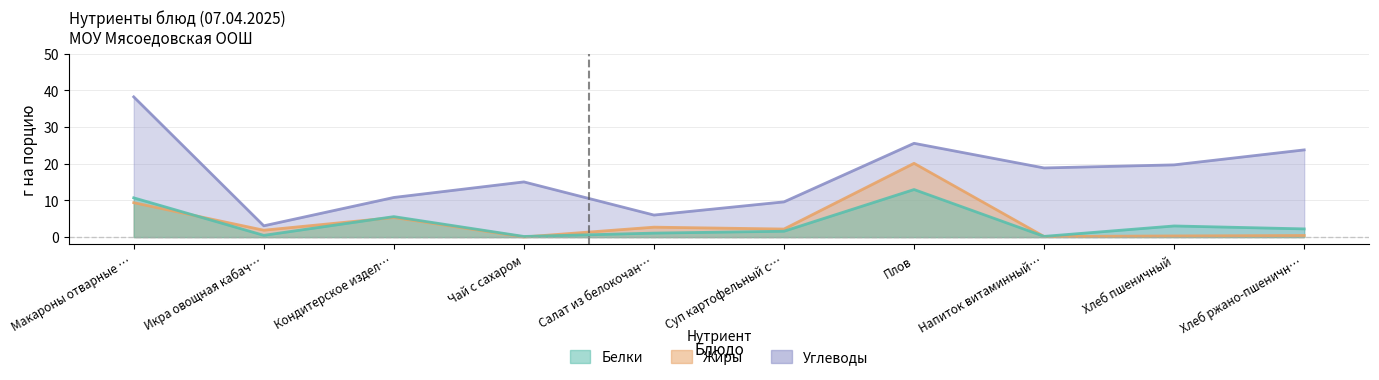

How many data points does each series have?

10